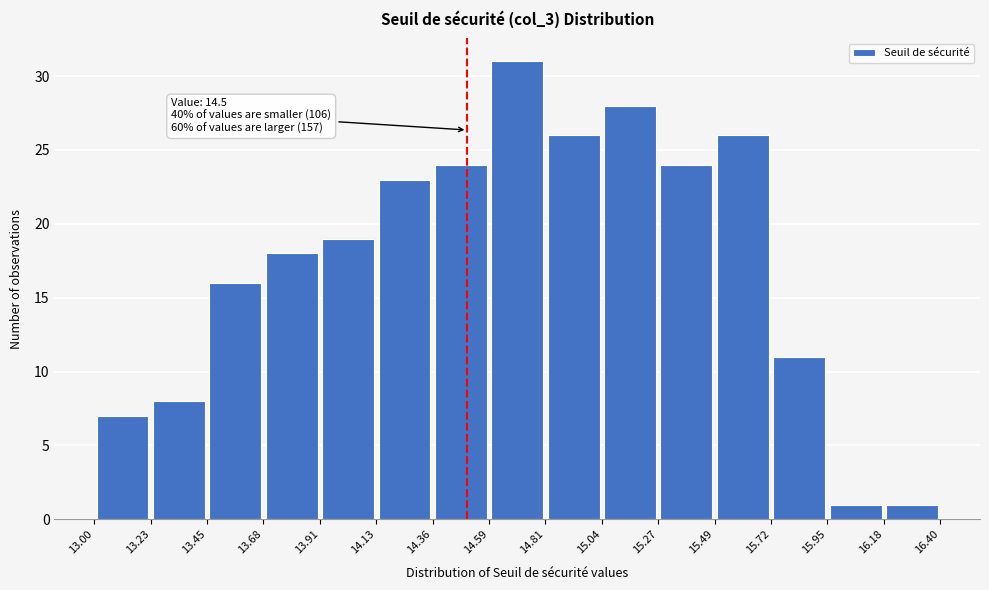

Which range on the x-axis has the tallest bar?

14.59 to 14.81